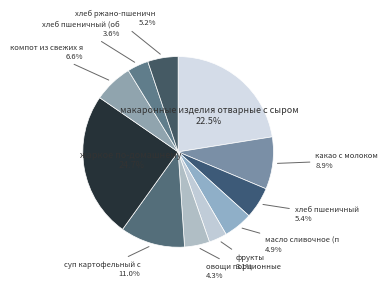

How many slices are in this pie chart?

11